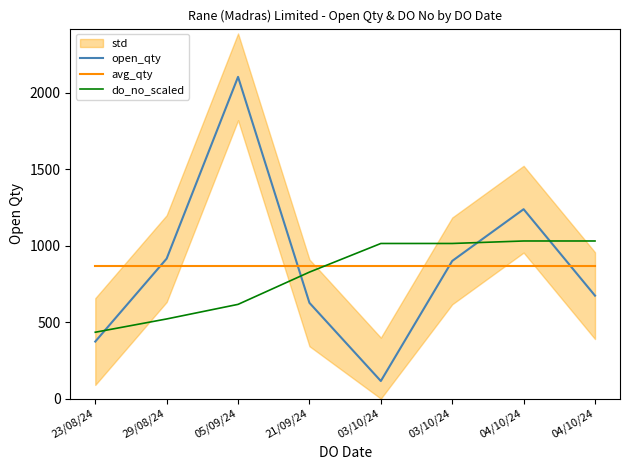

List the series in order of their peak value, lowest first.

avg_qty, do_no_scaled, open_qty